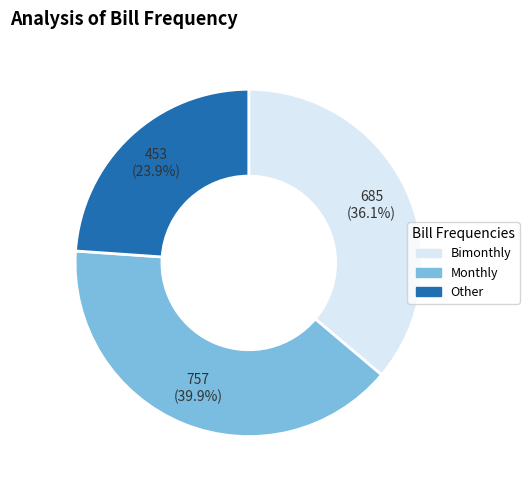

Is there a majority slice in this chart?

No